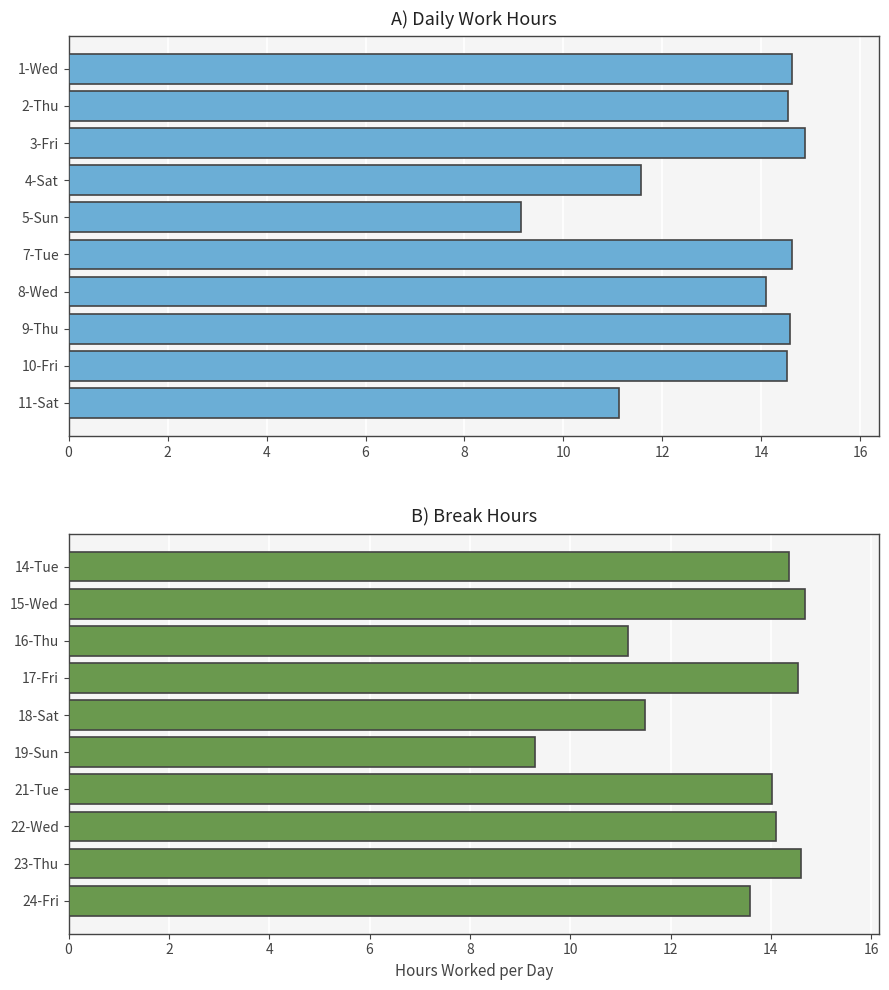

What is the value of the 9th bar from the left?

14.6